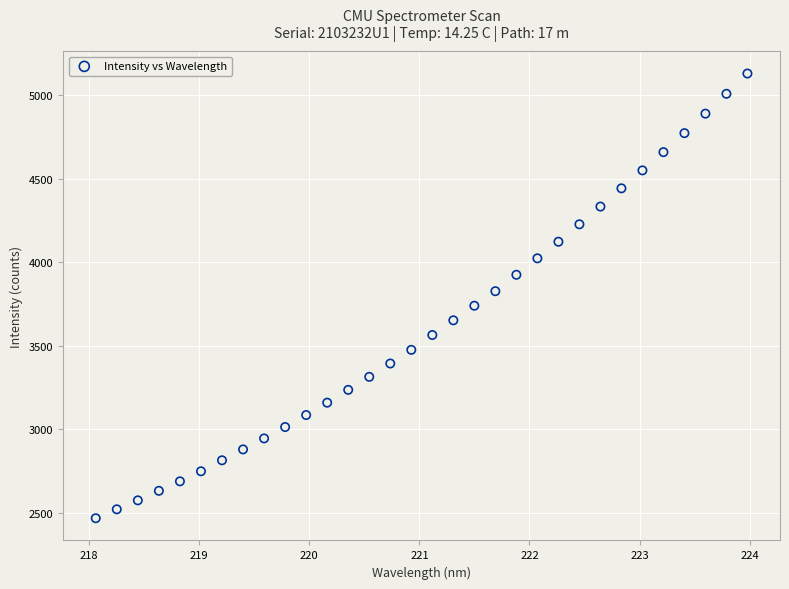

What is the range of X values (max minus min)?

5.9